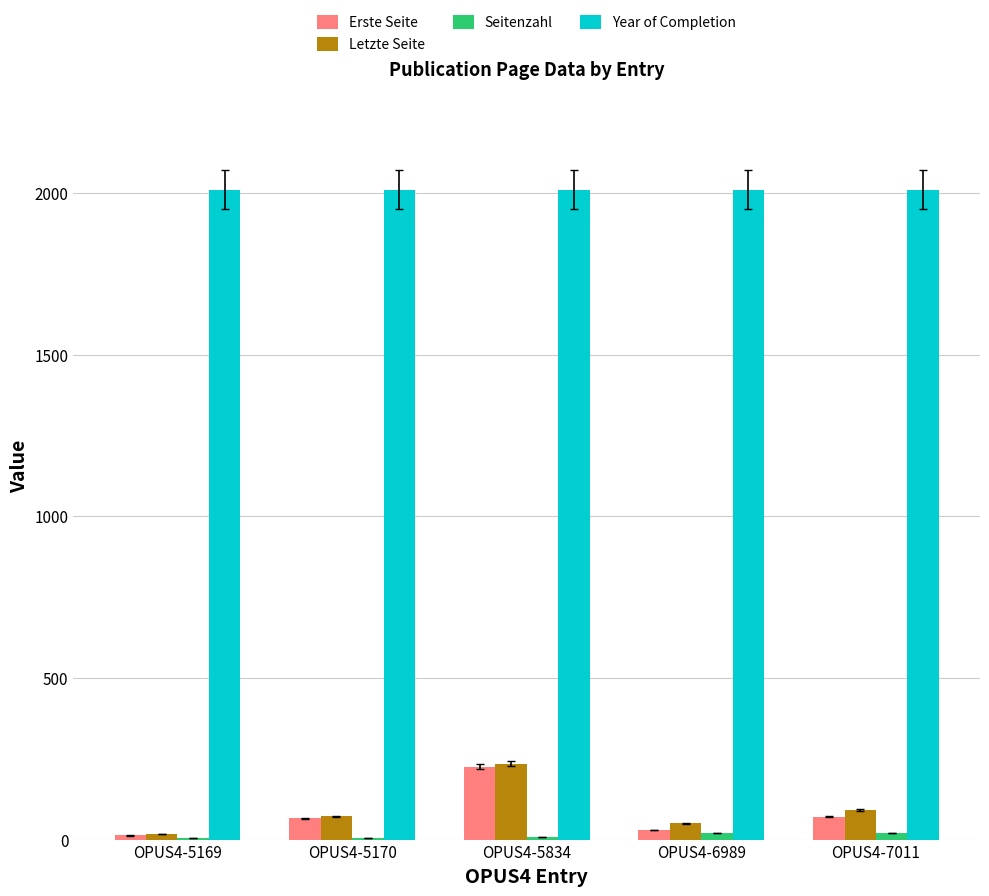

What is the approximate value of Letzte Seite at OPUS4-6989, to the nearest 5?

50